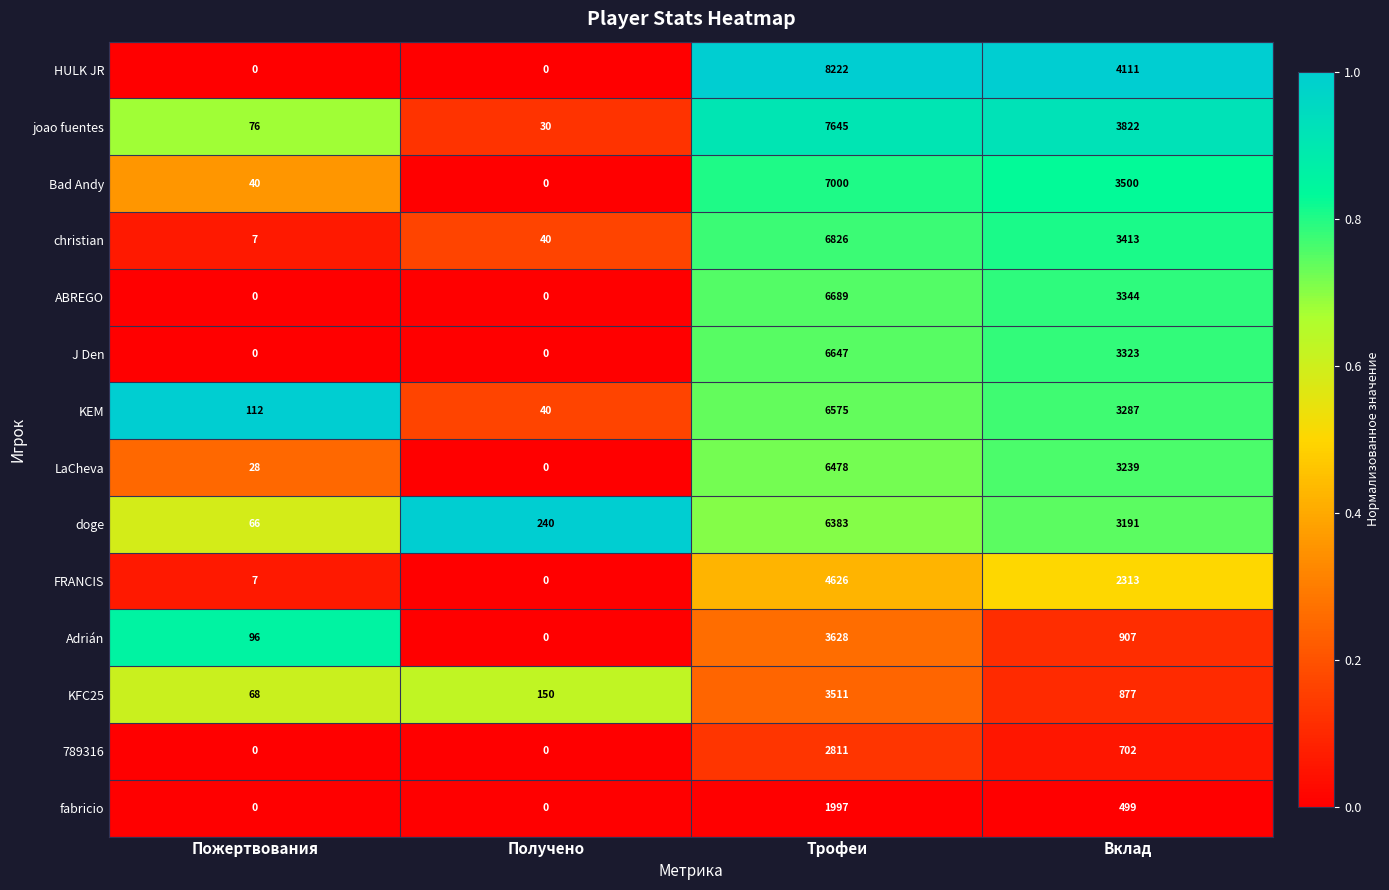

Which label corresponds to the largest value in the chart?

Трофеи